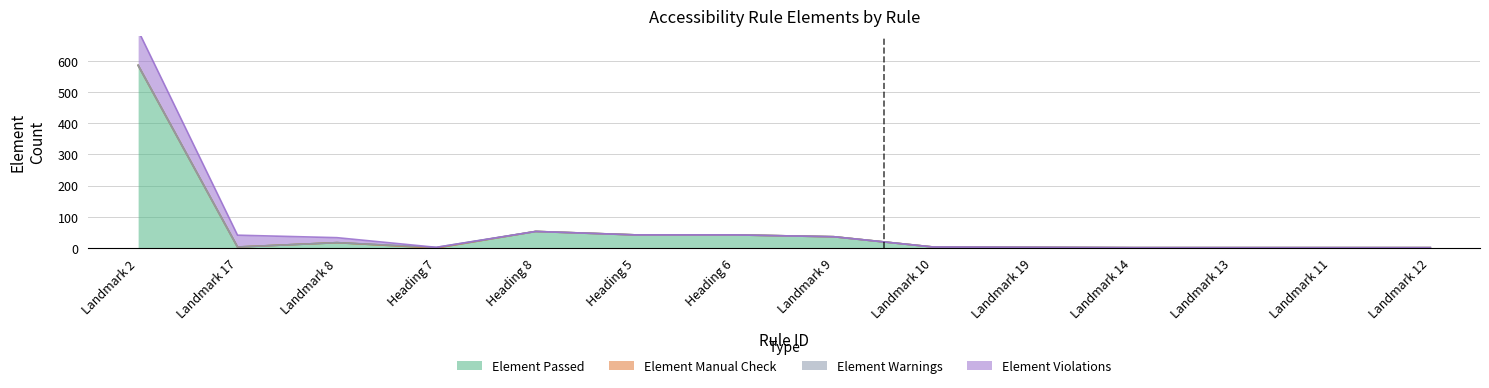

At which category does the chart reach its peak across all series?

Landmark 2